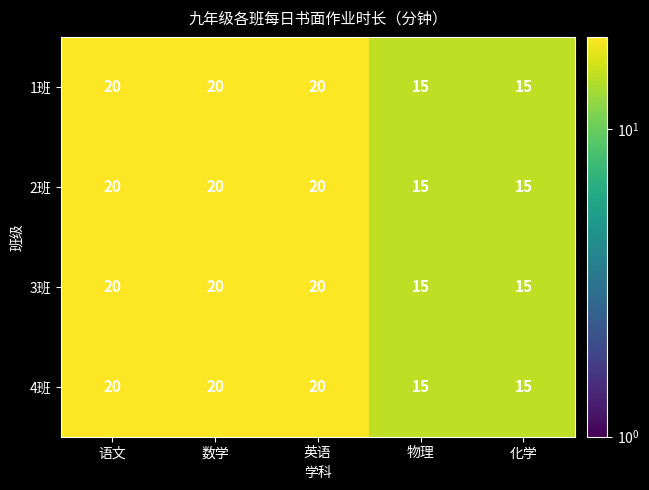

How many categories are shown in the chart?

5